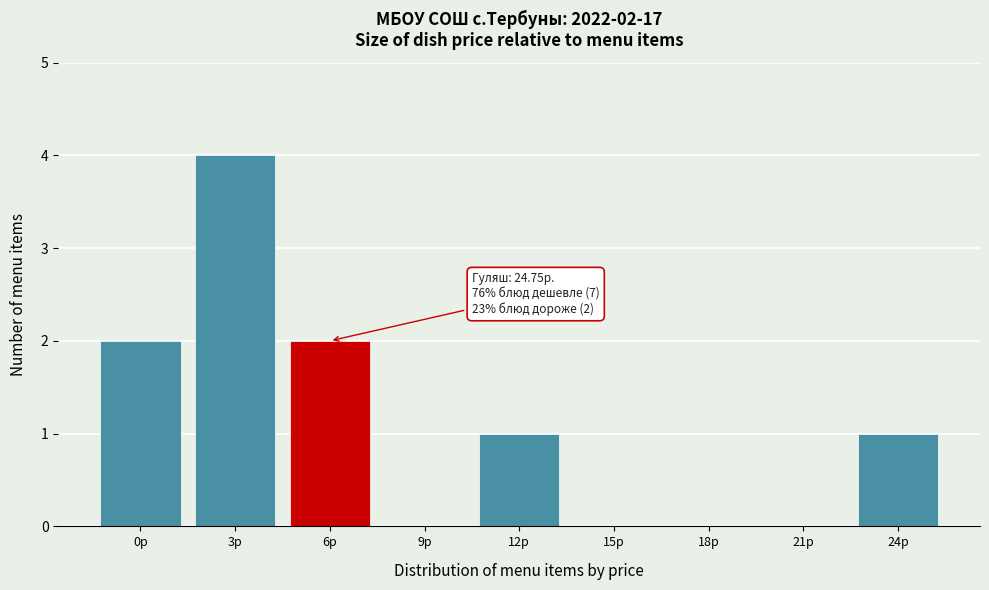

Reading left to right, extract all data points from this chart.

0р=2	3р=4	6р=2	9р=0	12р=1	15р=0	18р=0	21р=0	24р=1